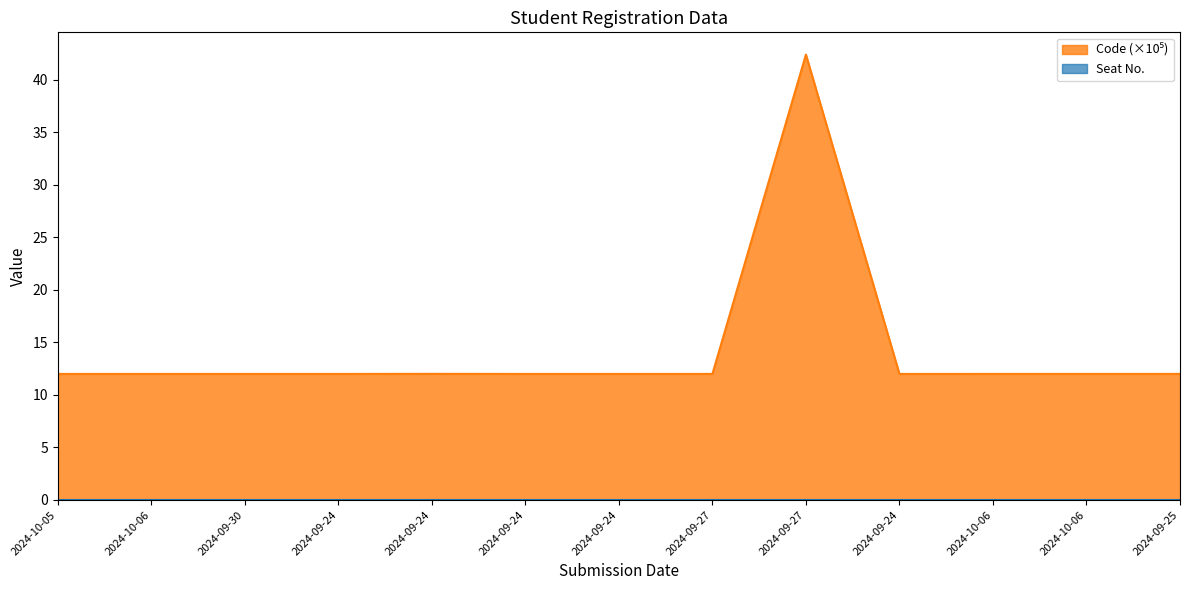

Does the chart display data point markers on the line(s)?

No